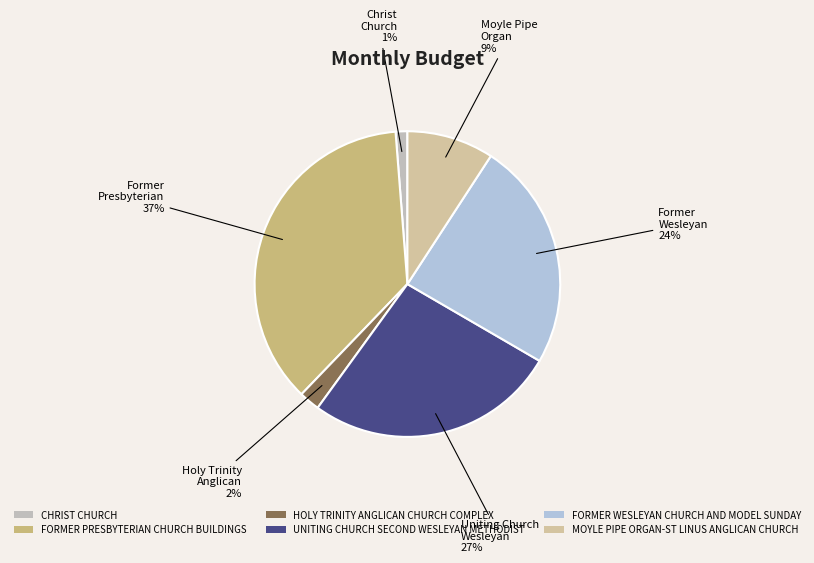

Is it true that HOLY TRINITY ANGLICAN CHURCH COMPLEX is 12% of the pie?

False